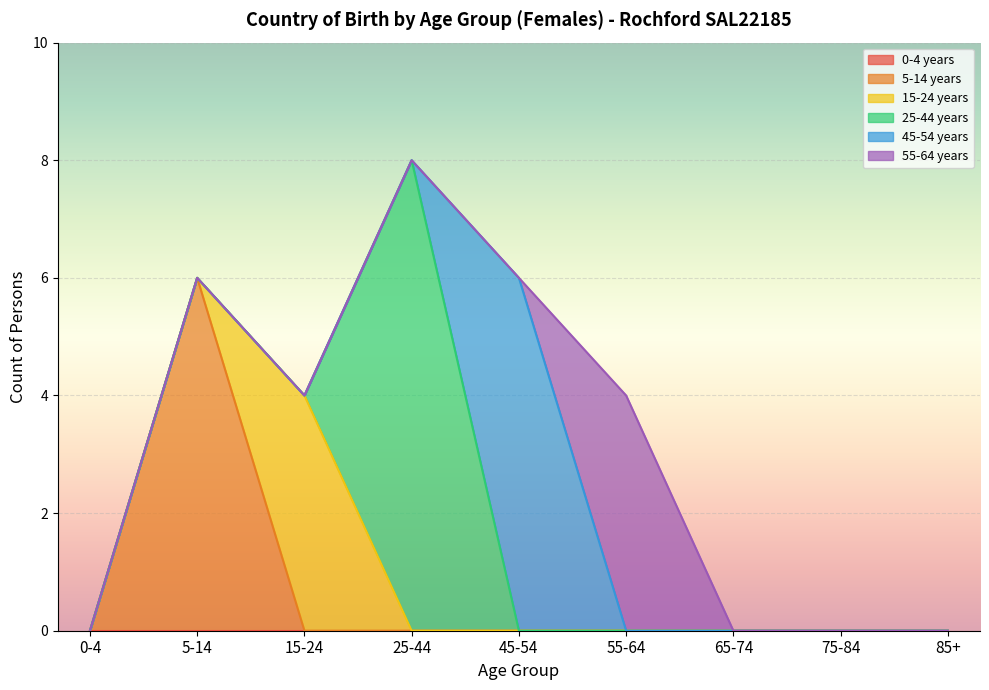

Count the 45-54 years values in the range 0 to 1.

8